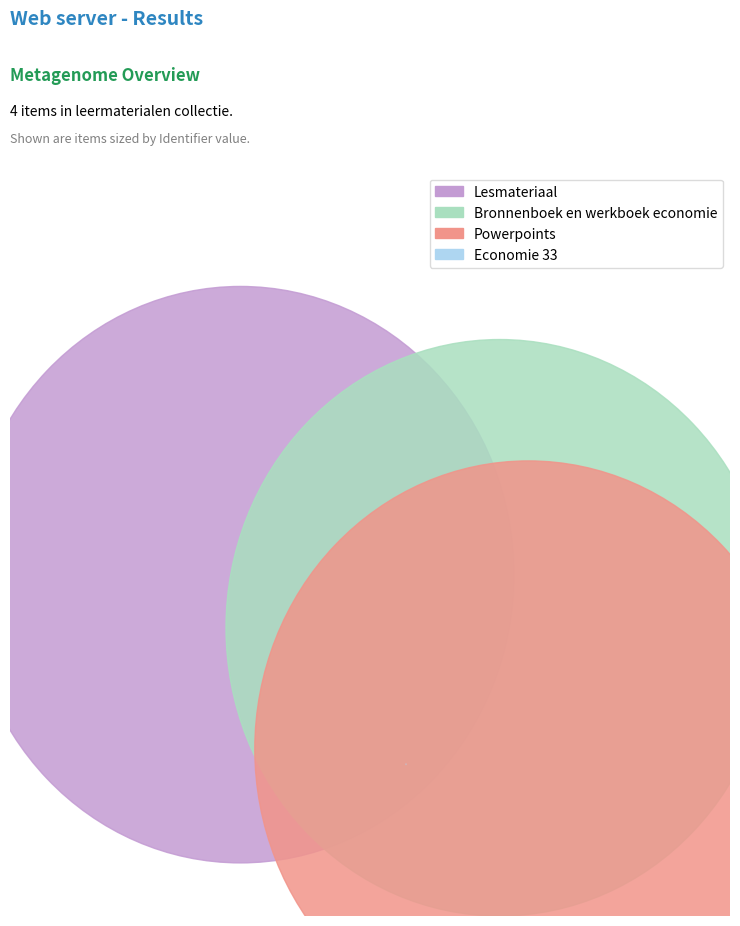

How many segments does this pie chart have?

4